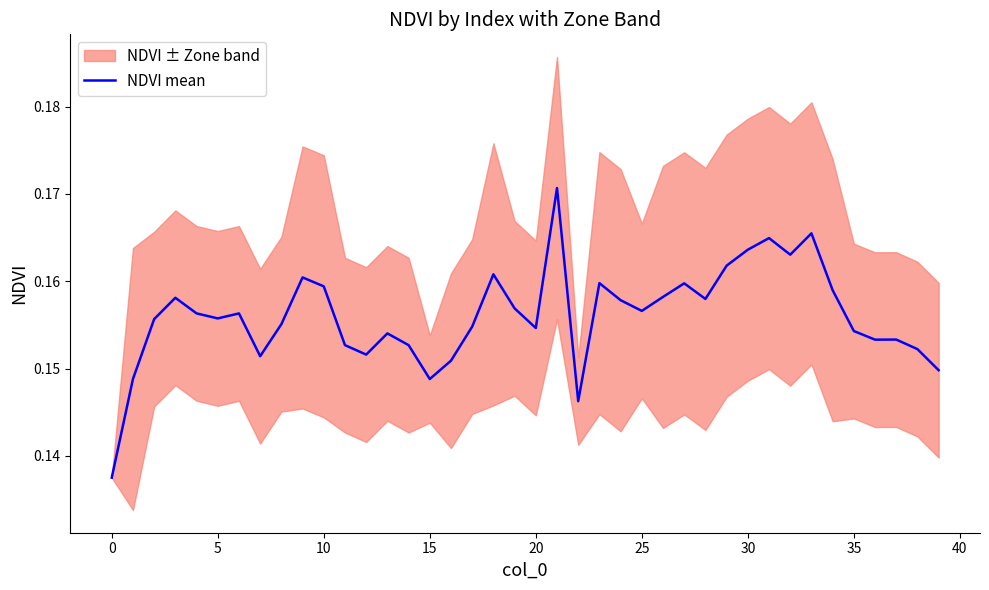

Does the chart have visible grid lines?

No